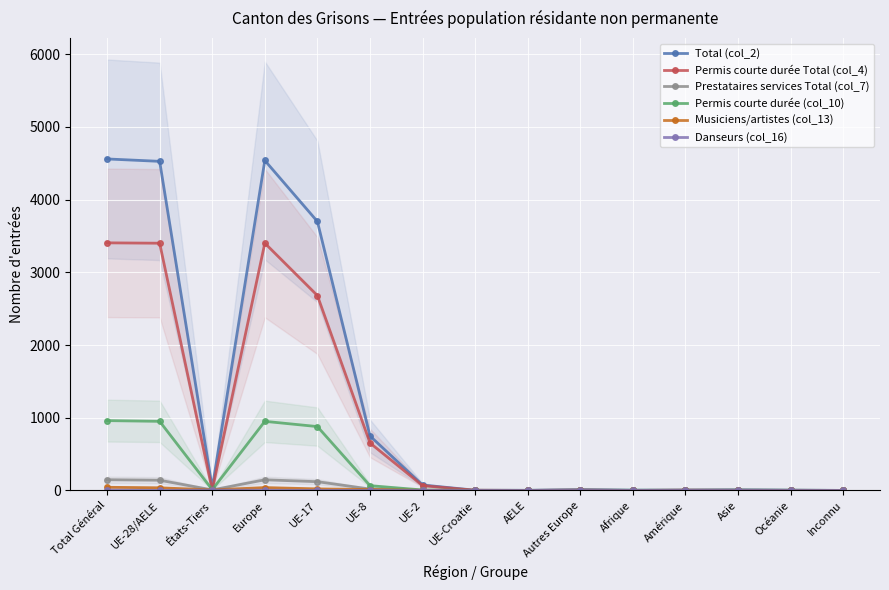

At UE-17, list the series in order from smallest to largest.

Danseurs (col_16), Musiciens/artistes (col_13), Prestataires services Total (col_7), Permis courte durée (col_10), Permis courte durée Total (col_4), Total (col_2)